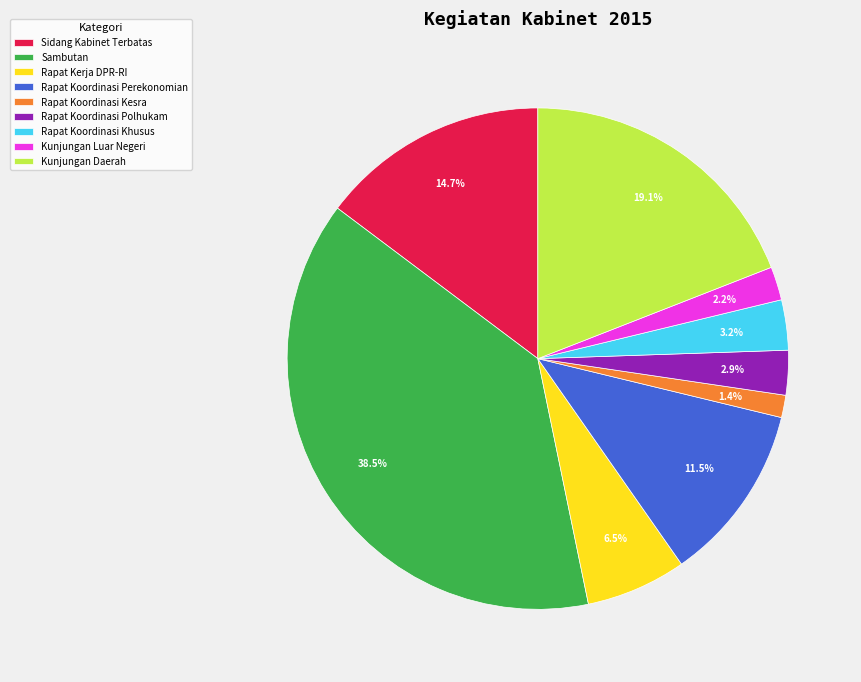

How many segments does this pie chart have?

9